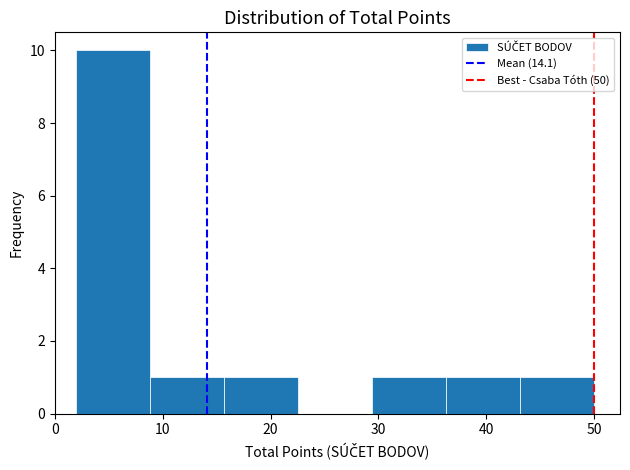

How tall is the bar that spans 16 to 23 on the x-axis? Neither the bar edges nor the heights are printed on the chart, so give them approximately, as read against the axes.

1